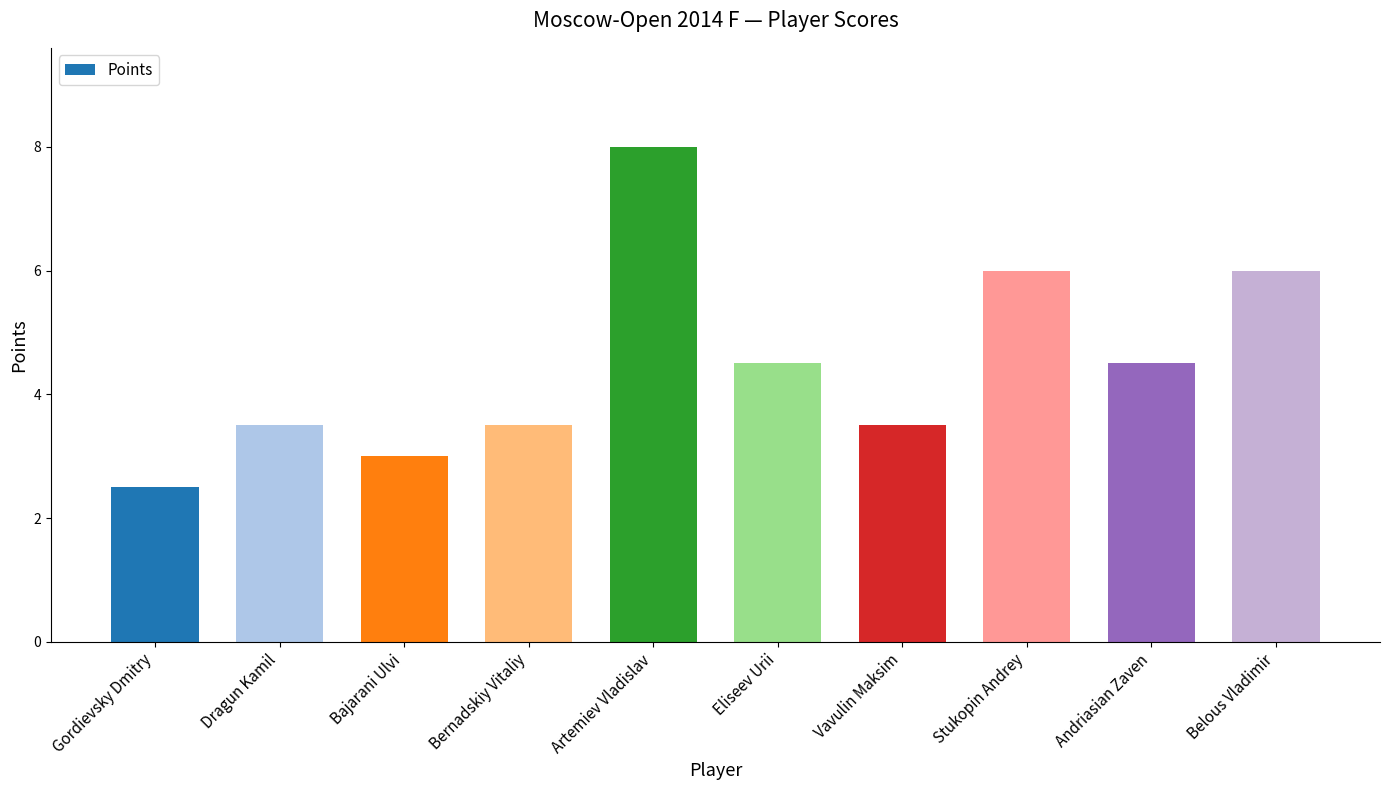

Reading left to right, what are all the values shown in this chart?

Gordievsky Dmitry=2.5	Dragun Kamil=3.5	Bajarani Ulvi=3.0	Bernadskiy Vitaliy=3.5	Artemiev Vladislav=8.0	Eliseev Urii=4.5	Vavulin Maksim=3.5	Stukopin Andrey=6.0	Andriasian Zaven=4.5	Belous Vladimir=6.0